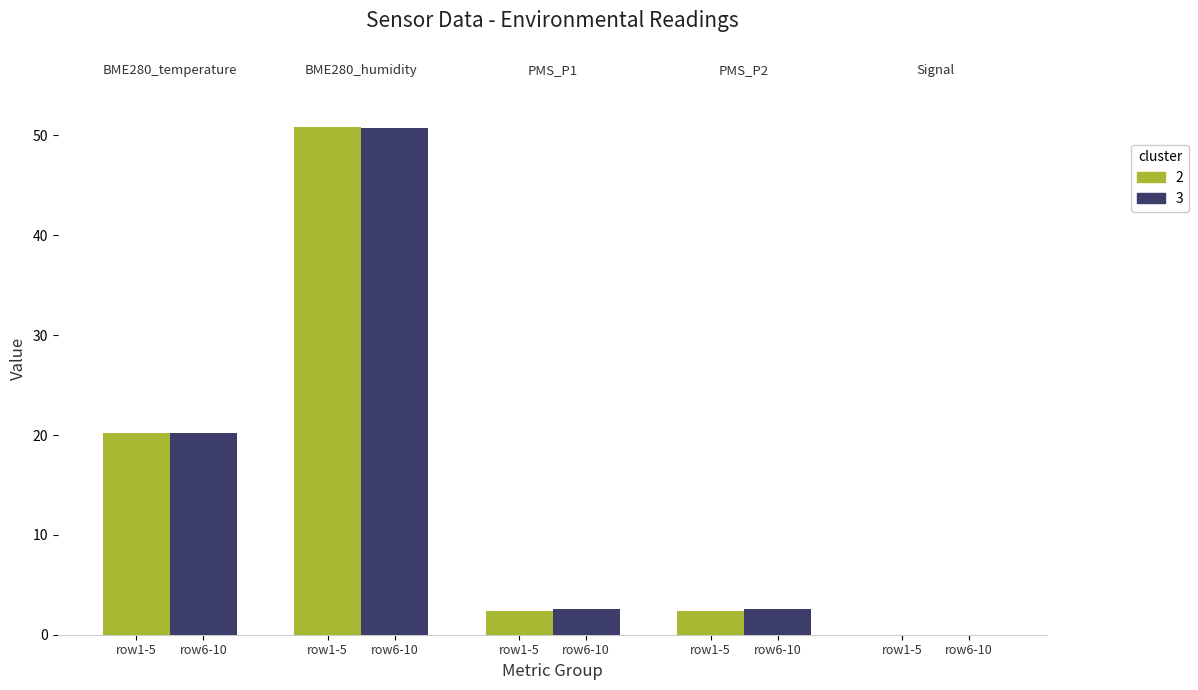

At which label is cluster 3 closest to 5?

row1-5